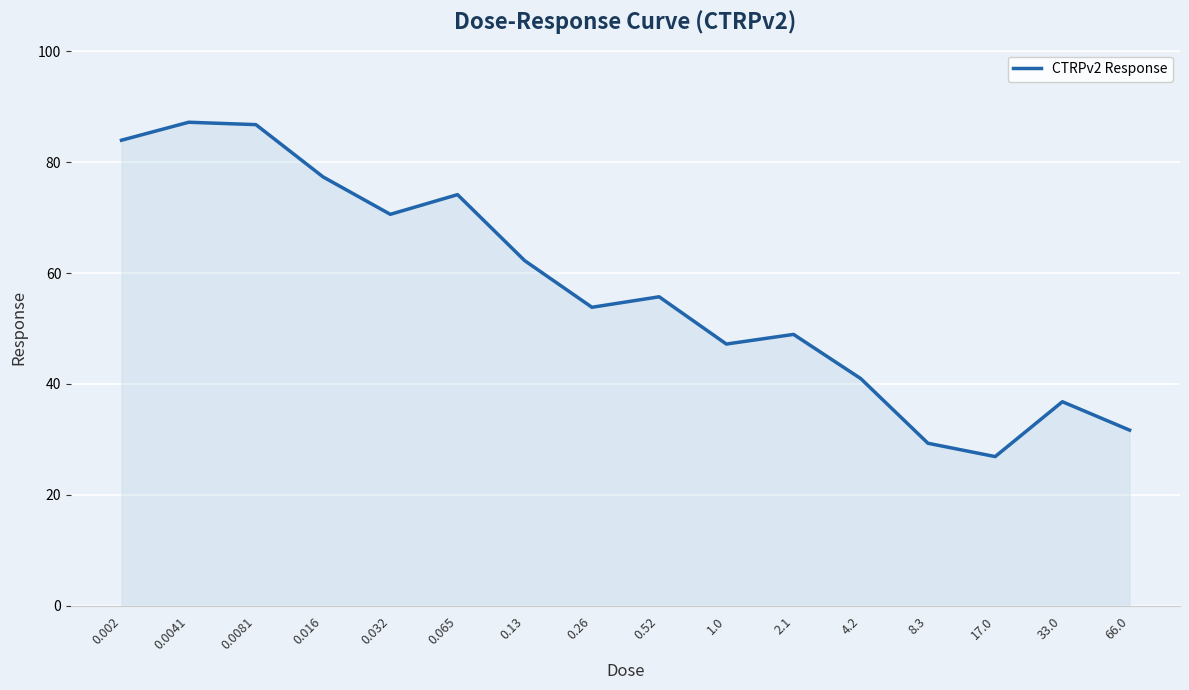

What is the ratio of the value at 0.0081 to the value at 0.032?

1.2